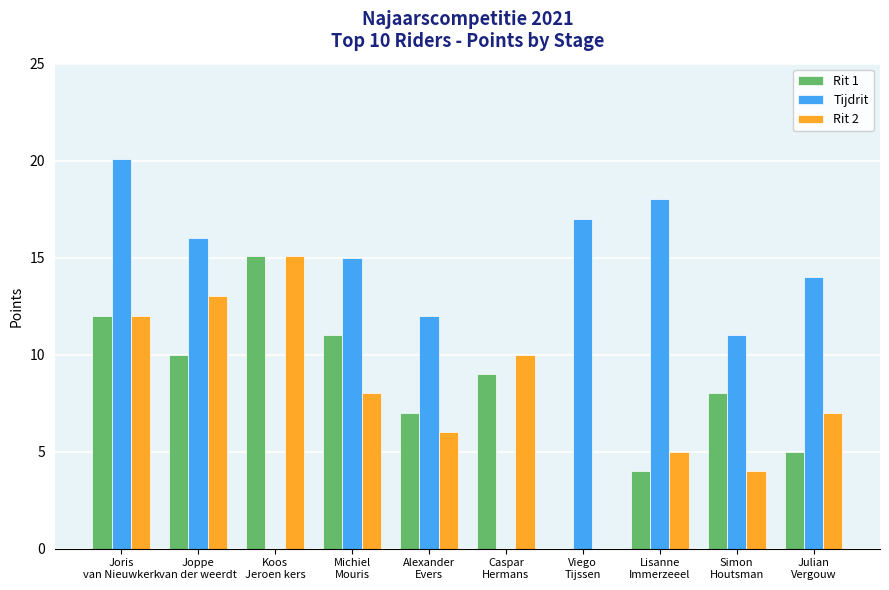

Which series has the largest total across all categories?

Tijdrit